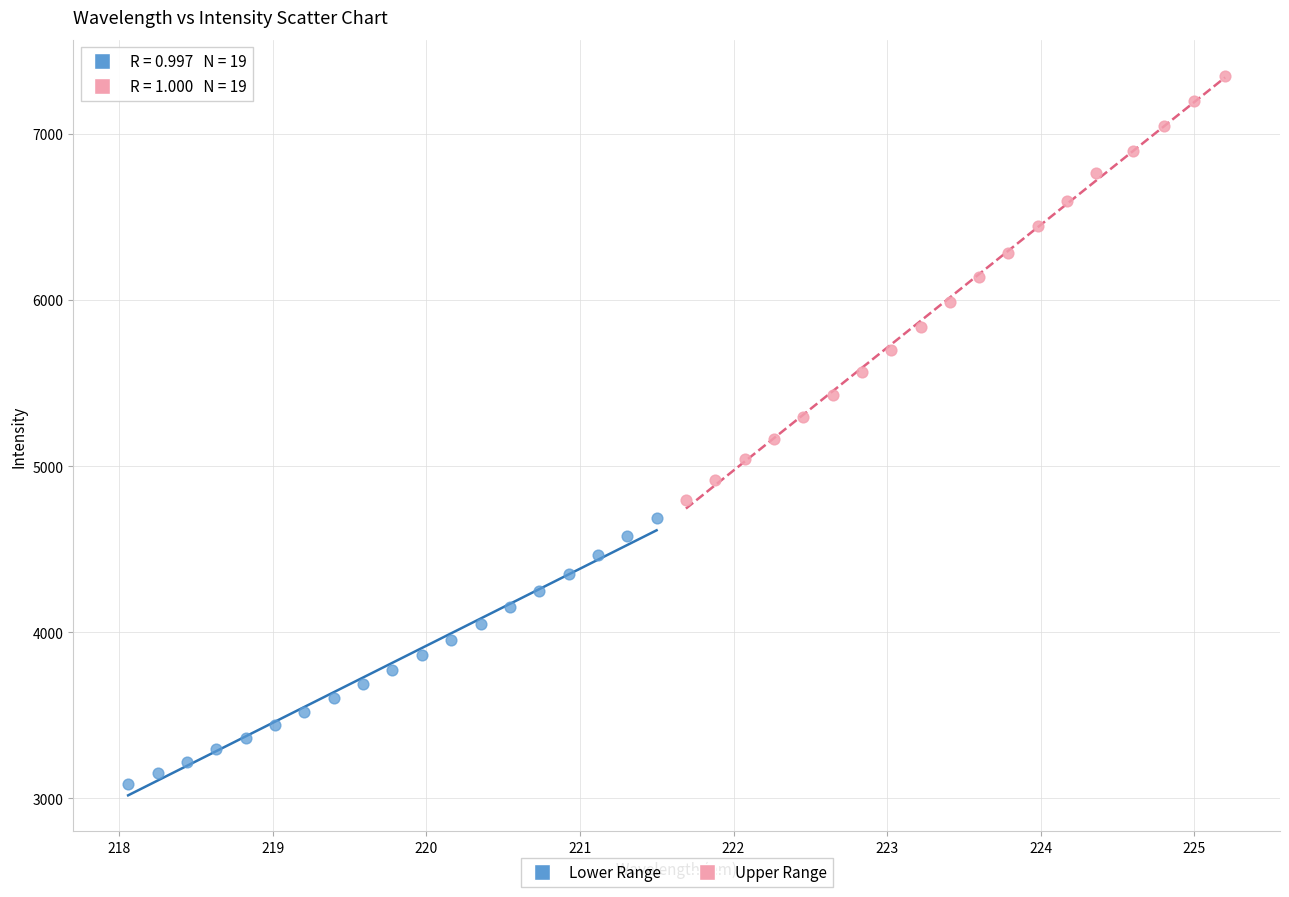

Which series contains the highest Y value?

Upper Range